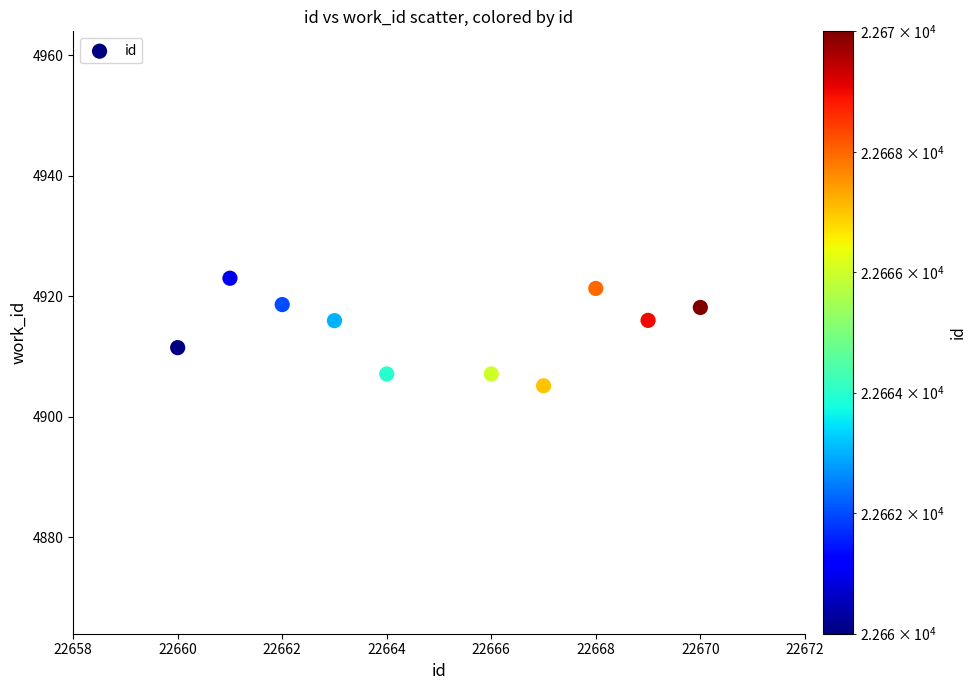

What is the range of Y values (max minus min)?

17.9